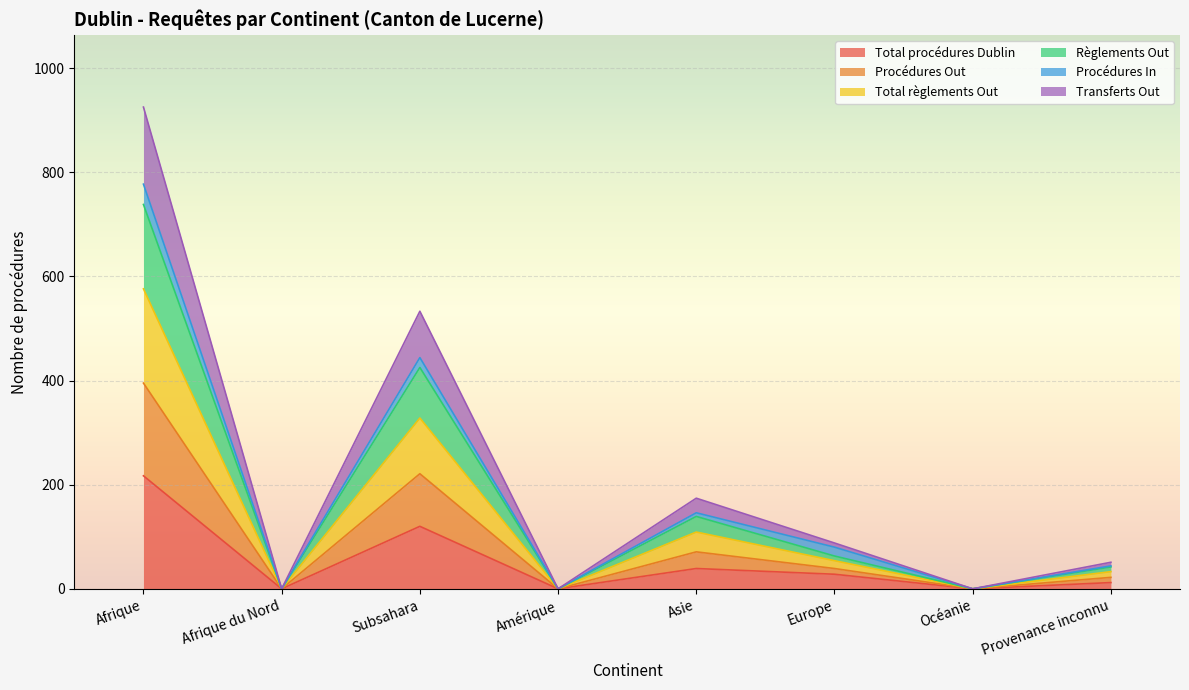

True or false: Règlements Out and Total procédures Dublin cross at least once.

False